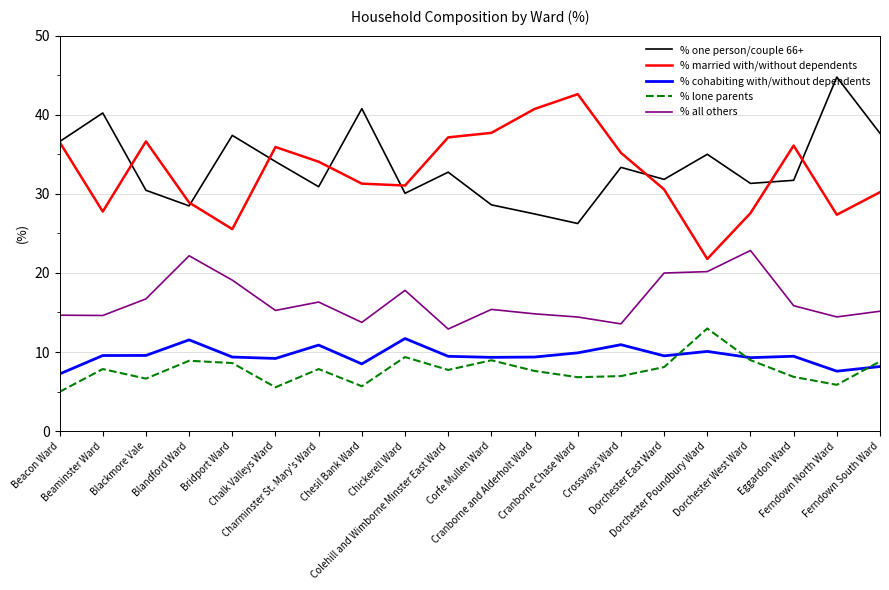

What are all the series names shown in the legend?

% one person/couple 66+, % married with/without dependents, % cohabiting with/without dependents, % lone parents, % all others